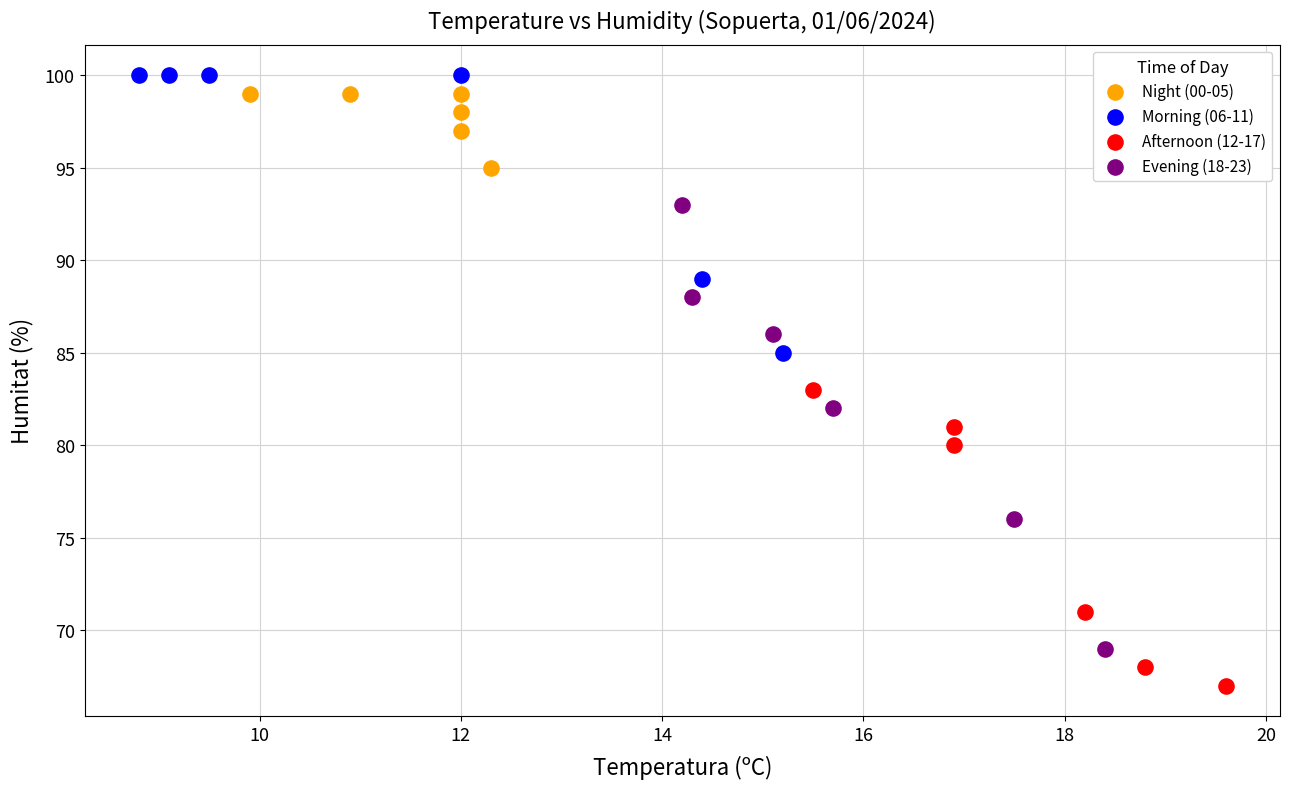

Which series reaches the minimum Y coordinate?

Afternoon (12-17)